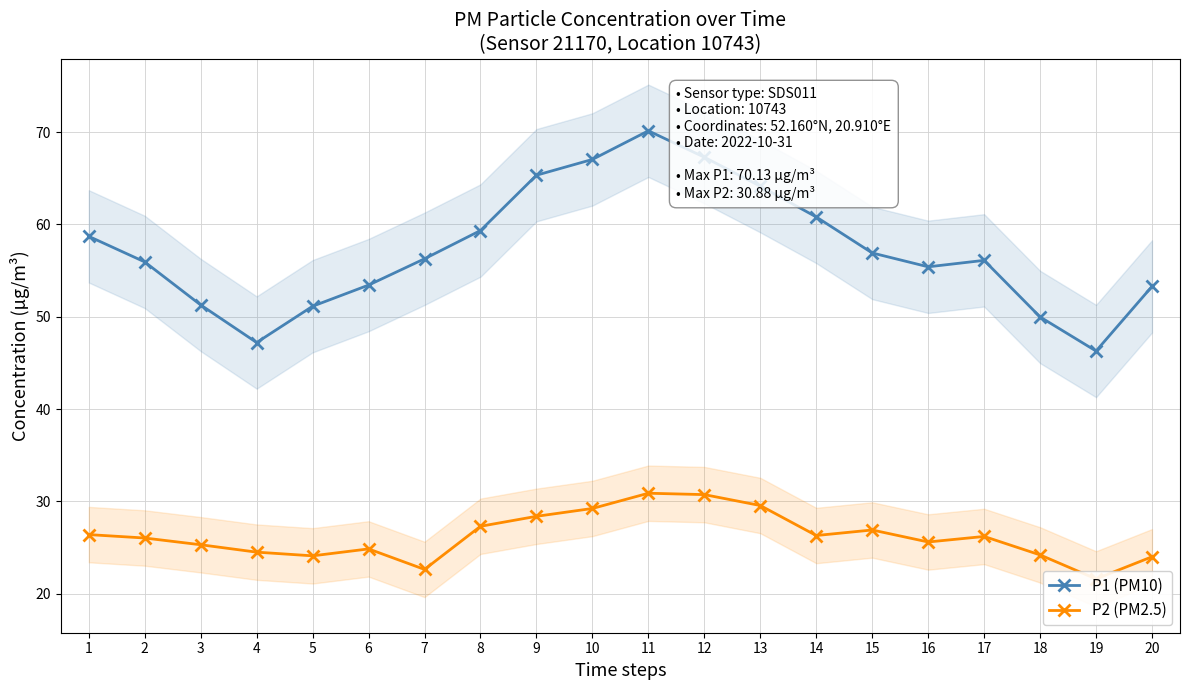

Is this an area chart (filled region under the line)?

No